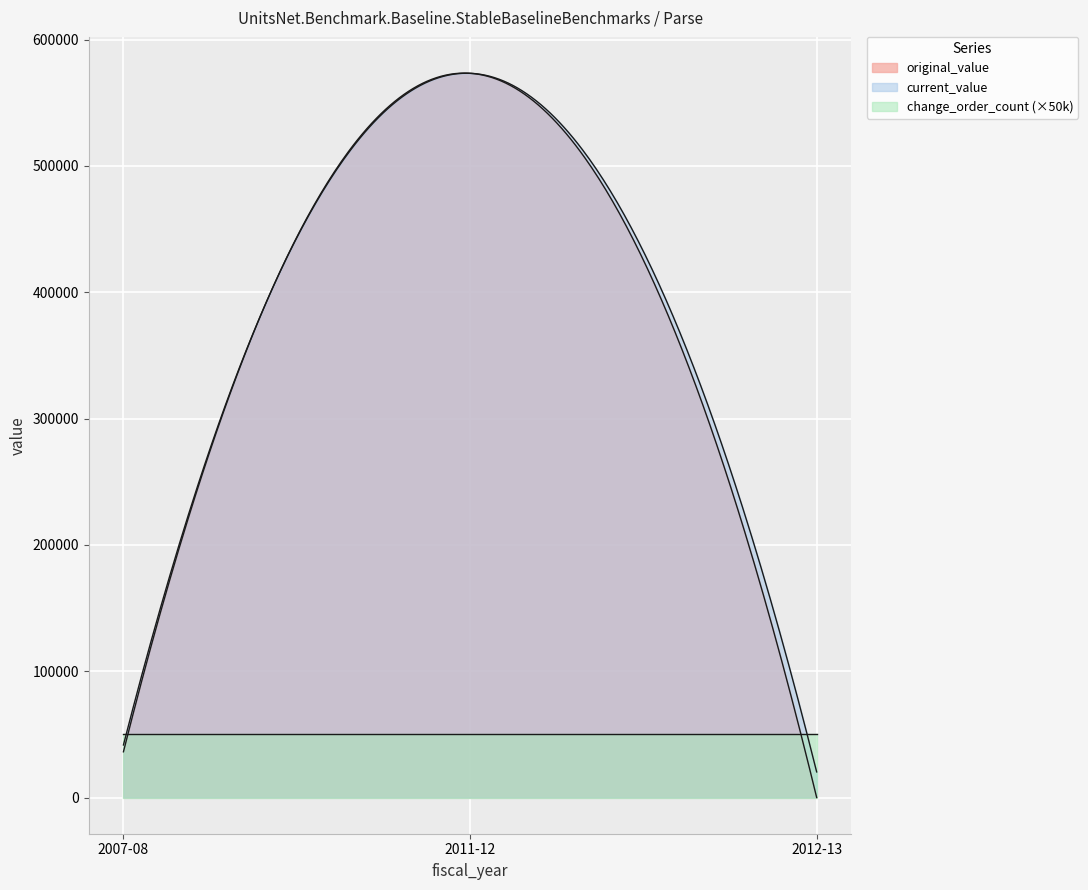

The original_value series shows 769383.6 at 2011-12. True or false?

False